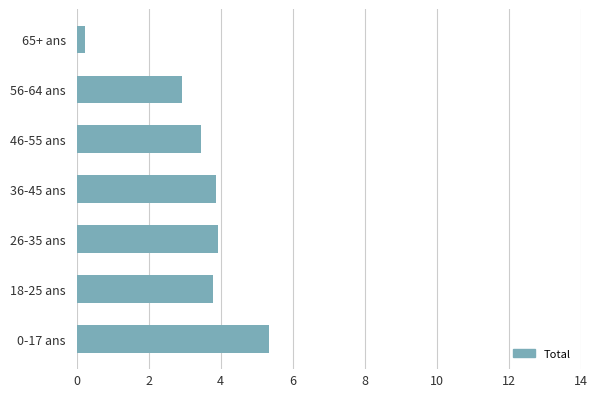

What is the ratio of the value at 56-64 ans to the value at 0-17 ans?

0.5